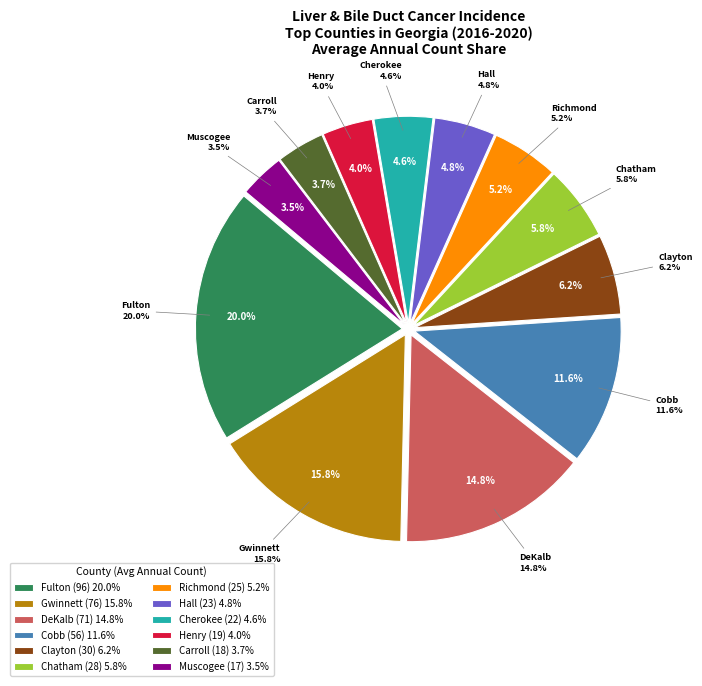

How many segments does this pie chart have?

12